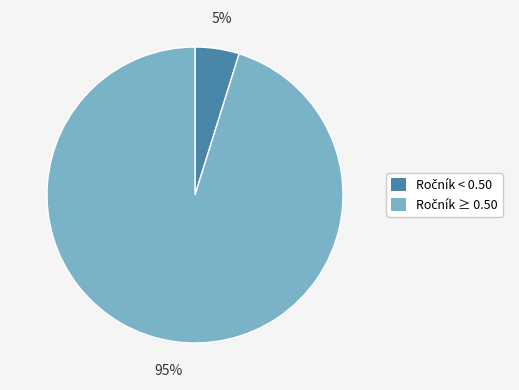

Does any single category account for the majority?

Yes